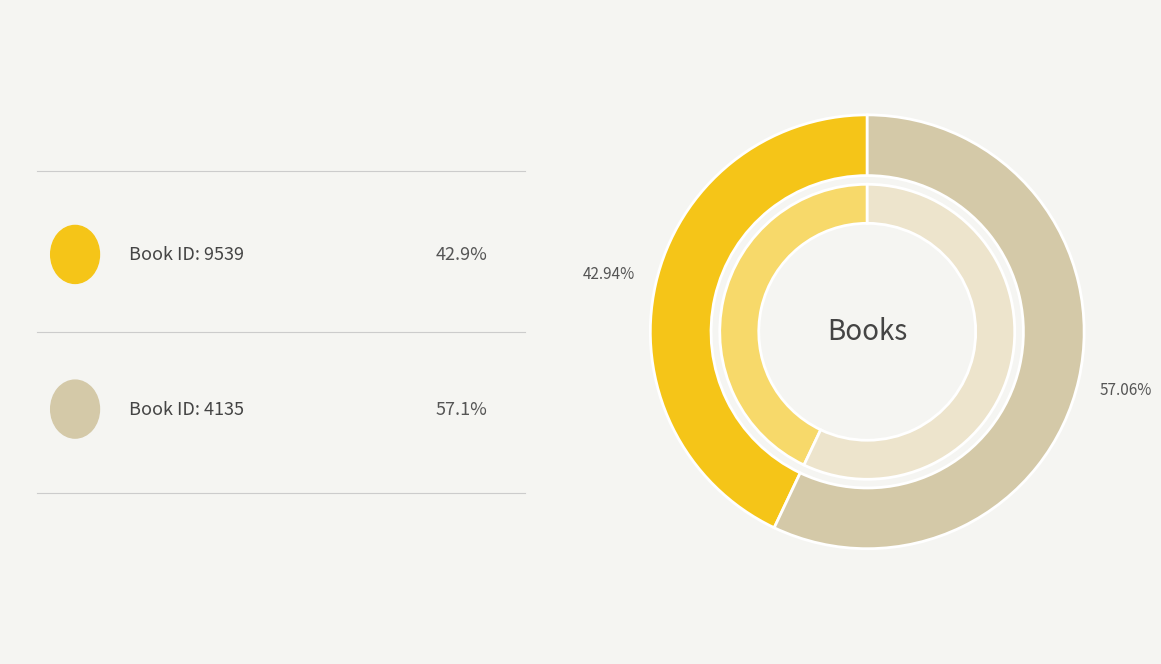

Which category has the biggest portion of the pie?

4135